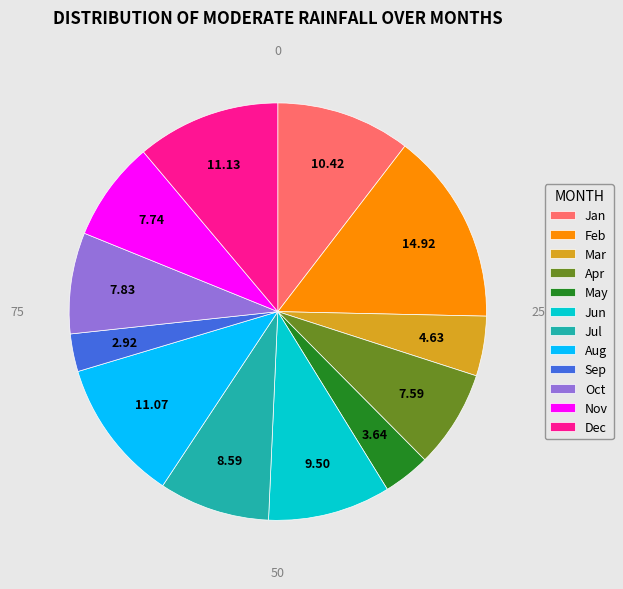

What is the smallest slice in the pie chart?

Sep